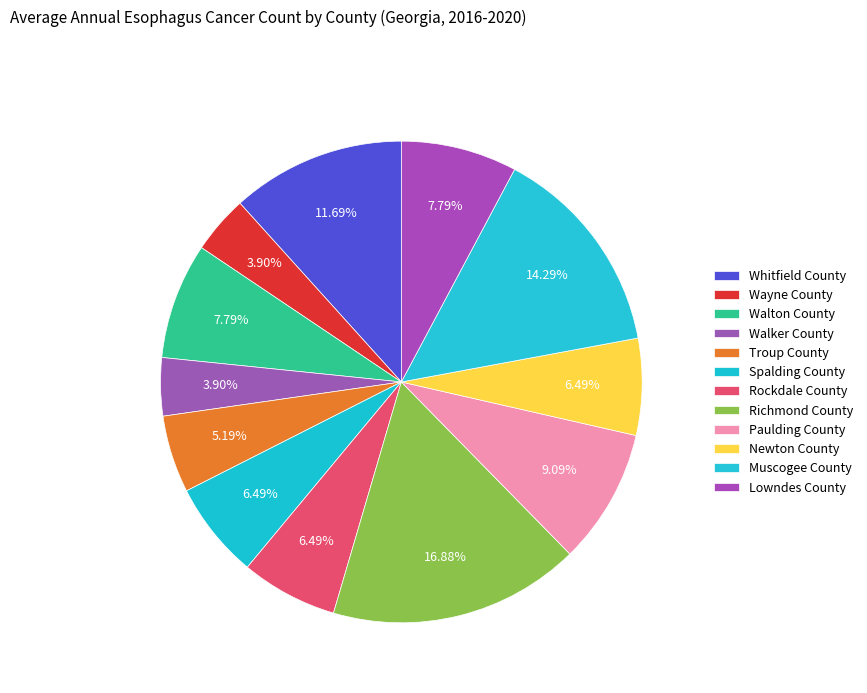

What percentage do Newton County and Walker County together represent?

10.4%